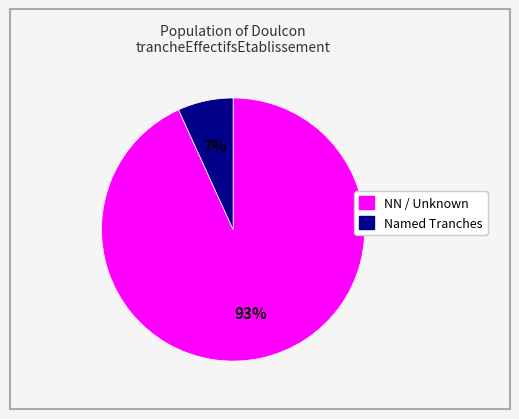

How many slices are in this pie chart?

2